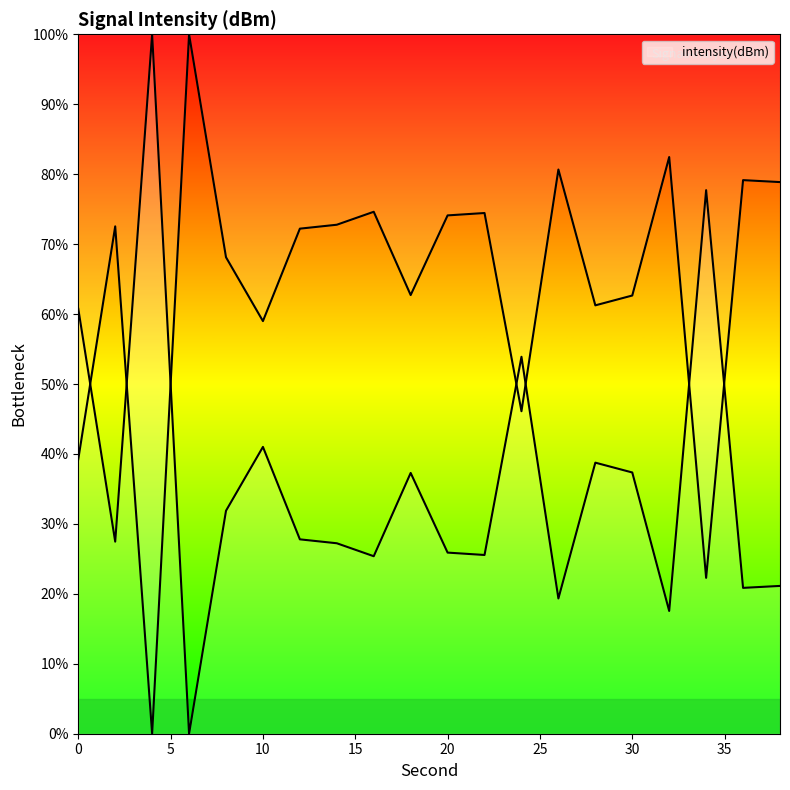

What is the difference between the values at 16 and 18?

11.9